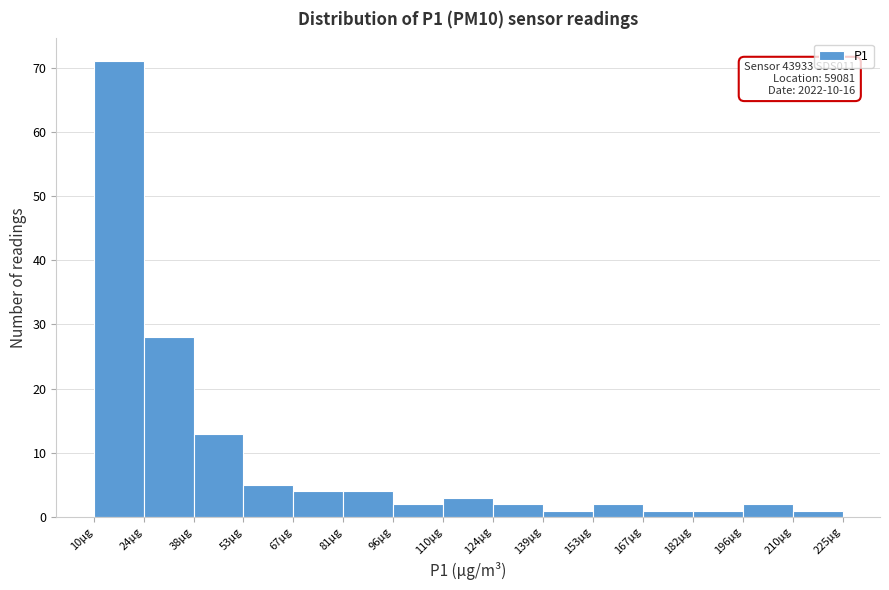

Over which range of the x-axis is the bar tallest?

10 to 24